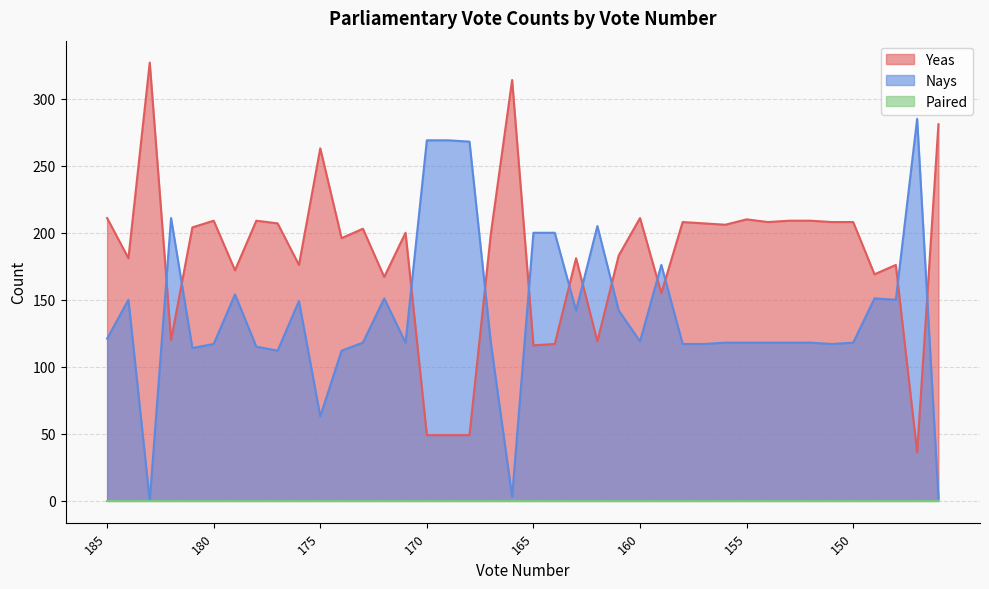

How many values in Nays are above zero?

39